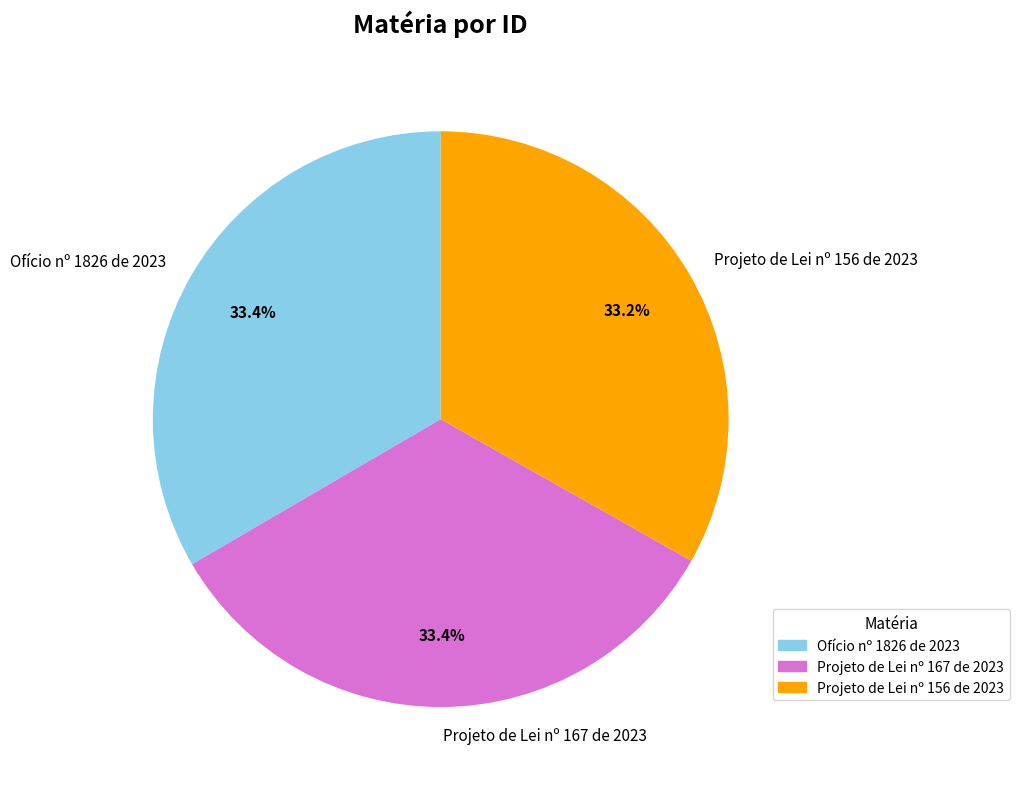

Approximately how many times larger is the value at Ofício nº 1826 de 2023 compared to Projeto de Lei nº 156 de 2023?

1.0